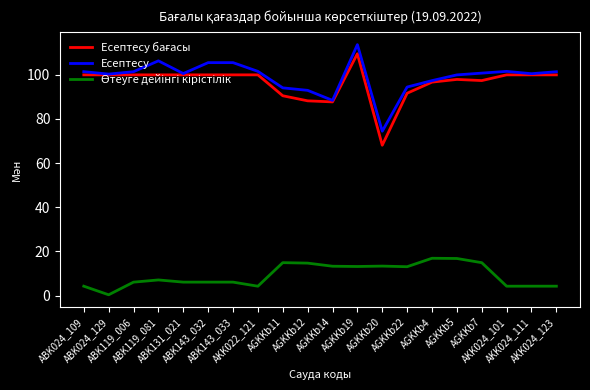

What position from the left is ABK119_081?

4